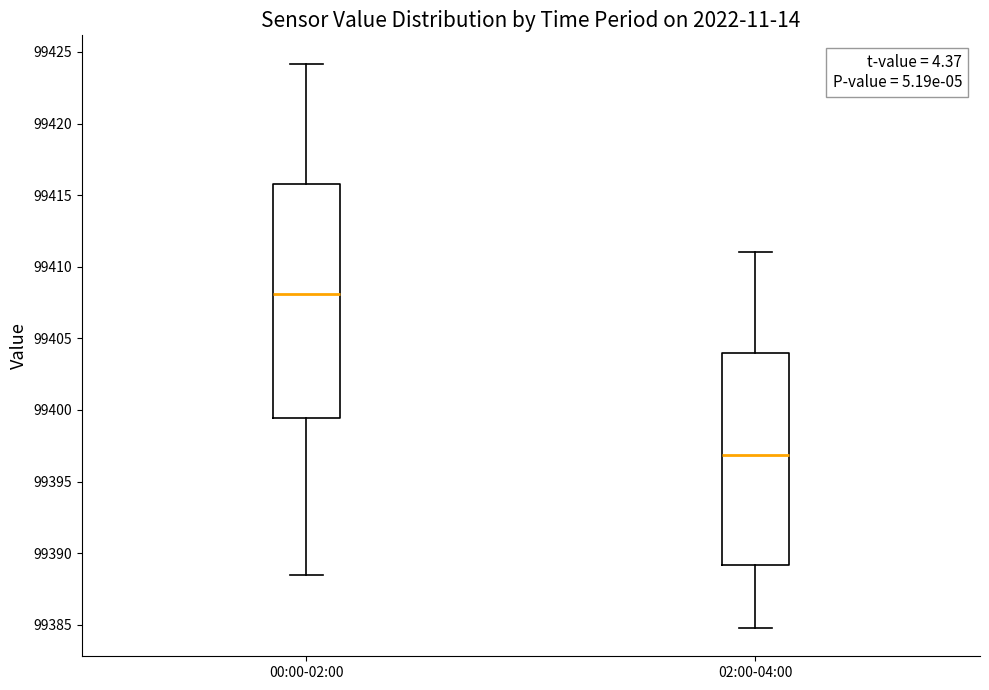

Which box is the tallest, from its lower edge to its upper edge?

00:00-02:00